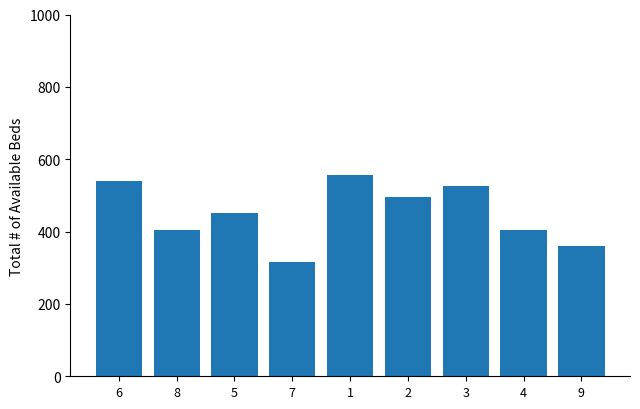

Reading left to right, what are all the values shown in this chart?

540	405	450	315	555	495	525	405	360